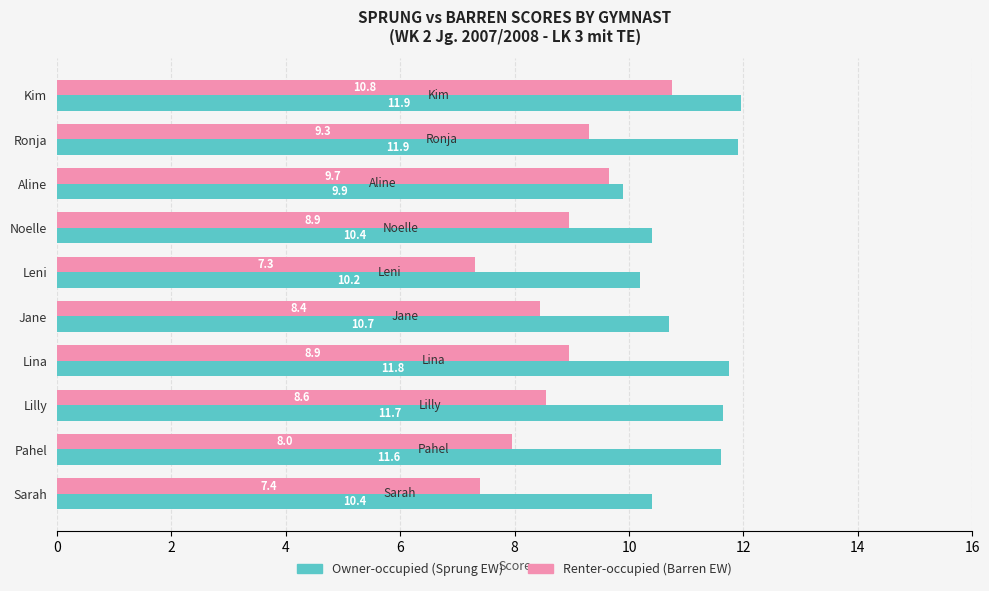

At which category is the sum across all series the highest?

Kim